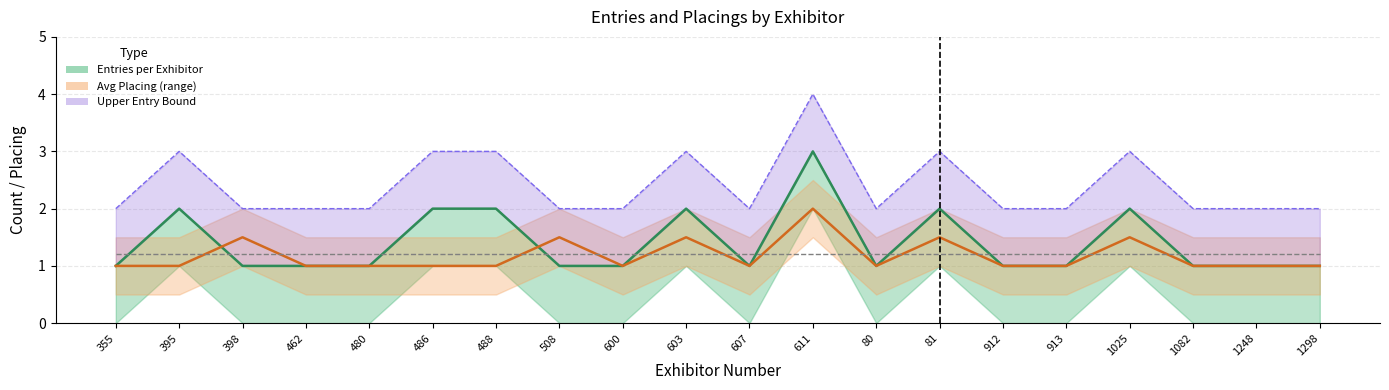

What is the minimum value shown in the chart?

1.0